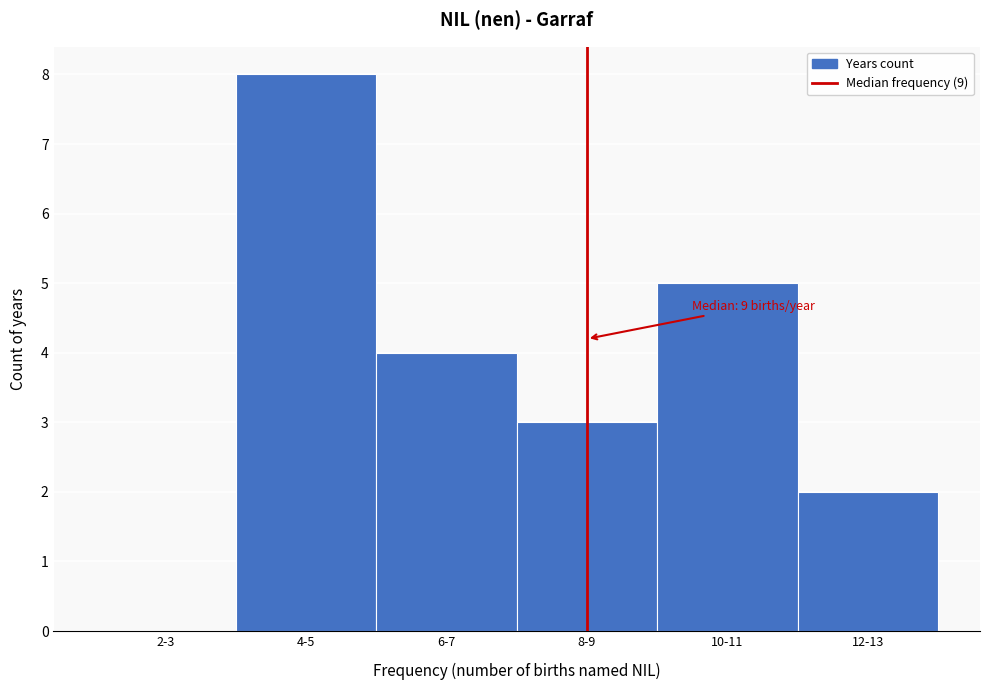

Reading left to right, transcribe all the data shown in this chart.

2-3=0	4-5=8	6-7=4	8-9=3	10-11=5	12-13=2